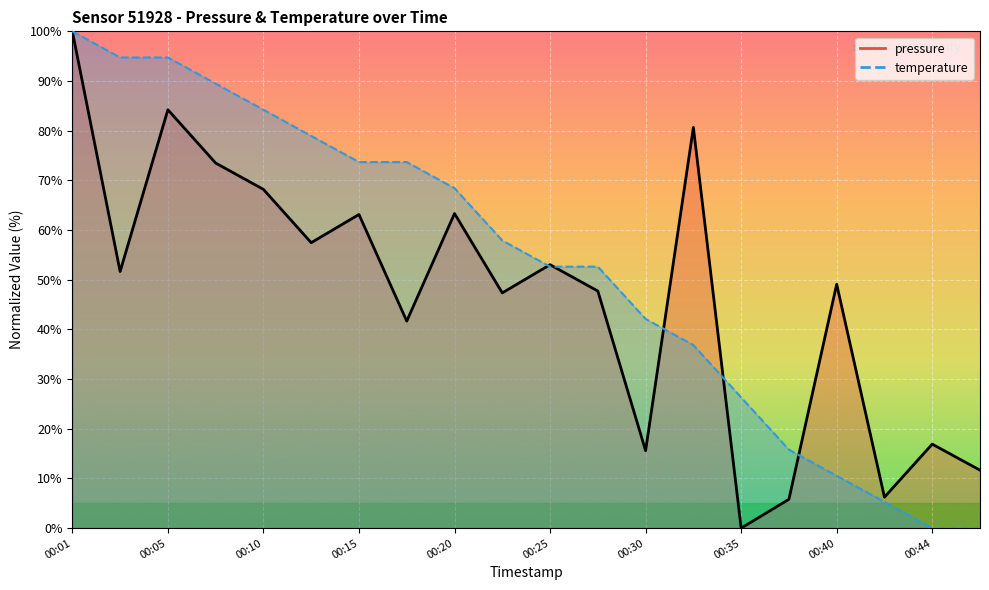

What value does the pressure series have at 00:20?

63.3